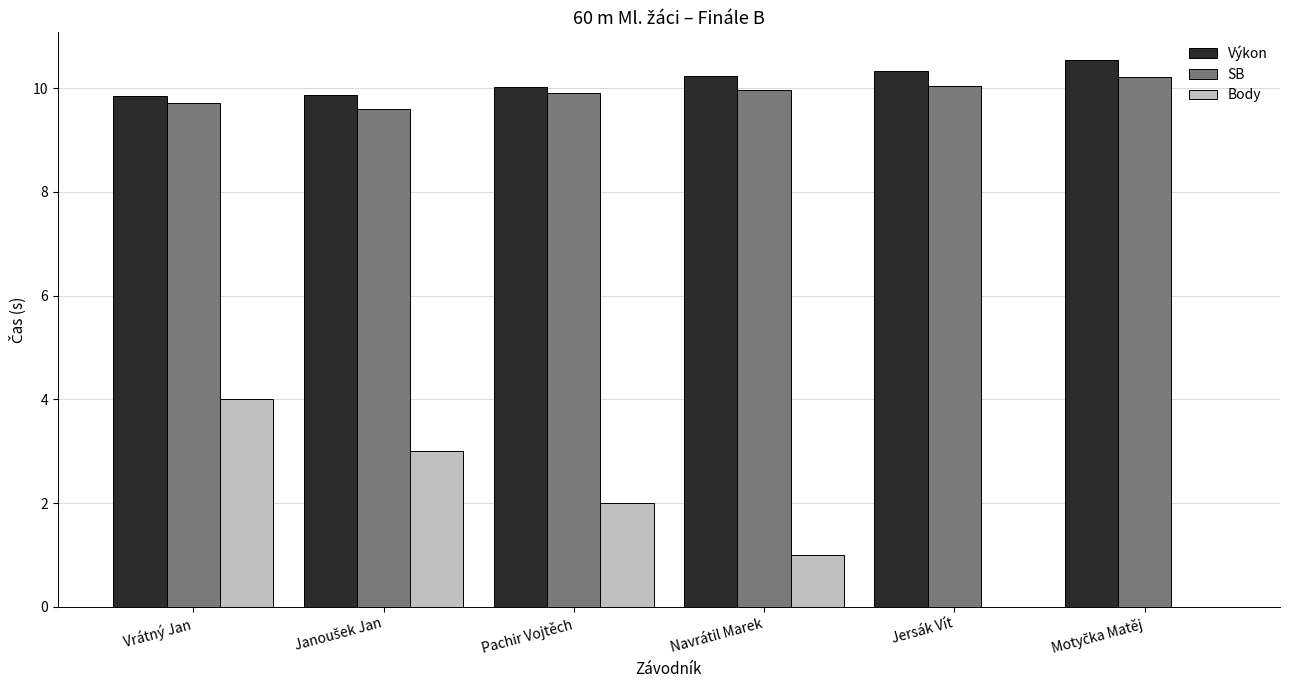

What is the sum of all Body values?

10.0